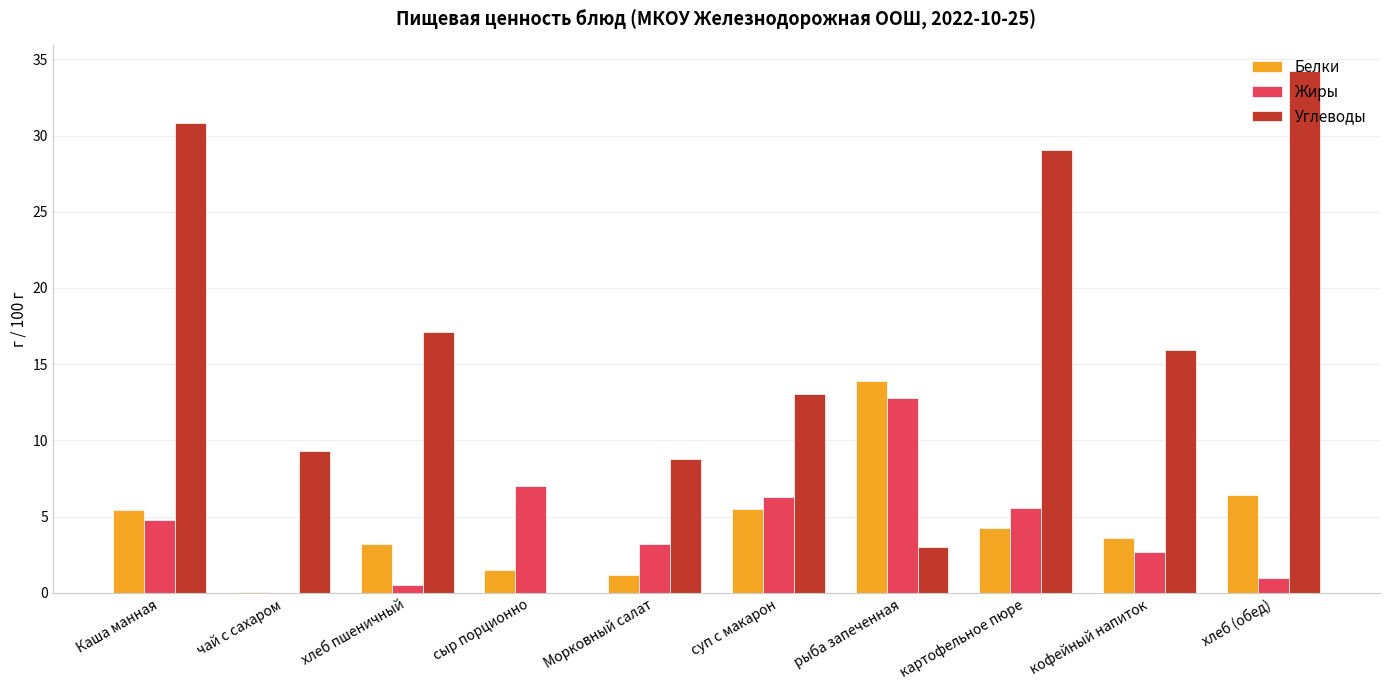

Are the bars horizontal?

No